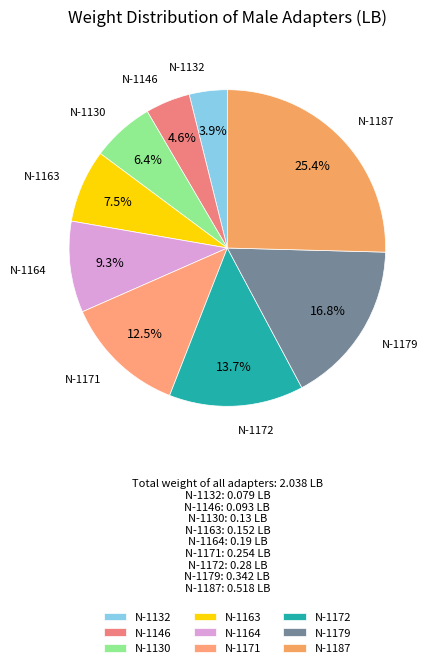

Does any single category account for the majority?

No